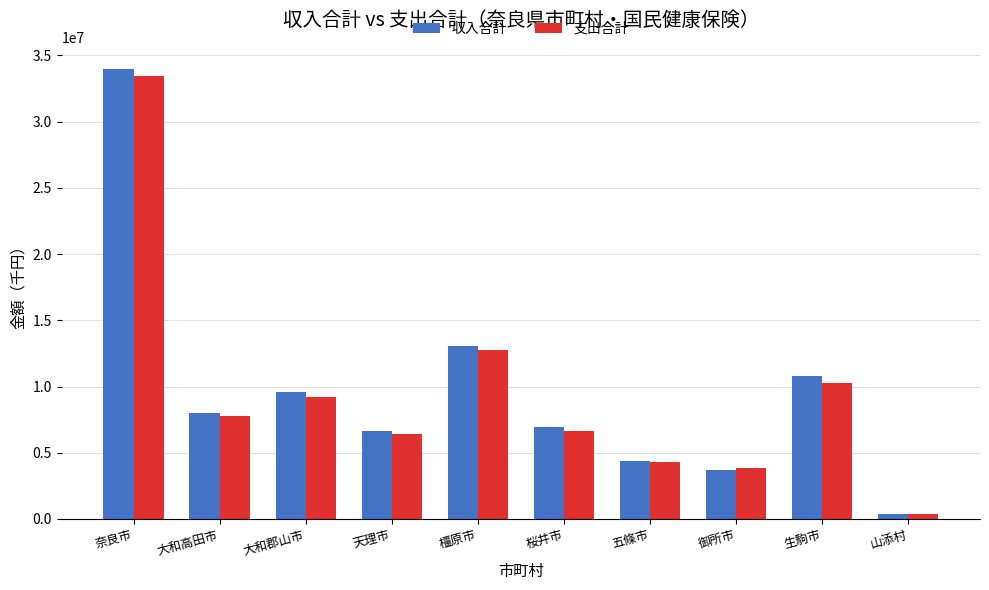

Which category has the lowest value in the 支出合計 series?

山添村